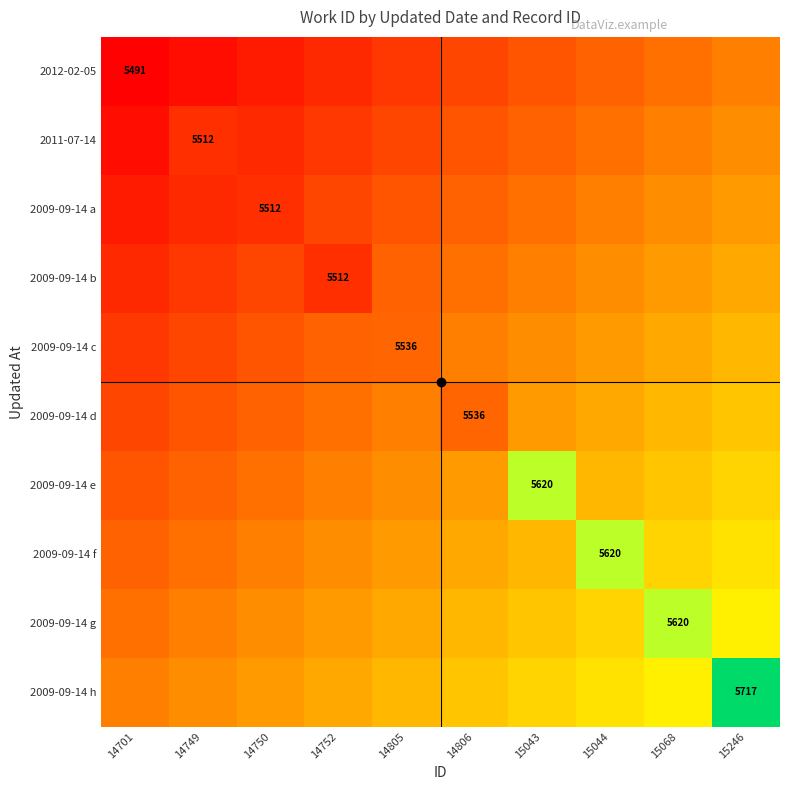

What is the difference between the highest and lowest values at 15246?

169.5